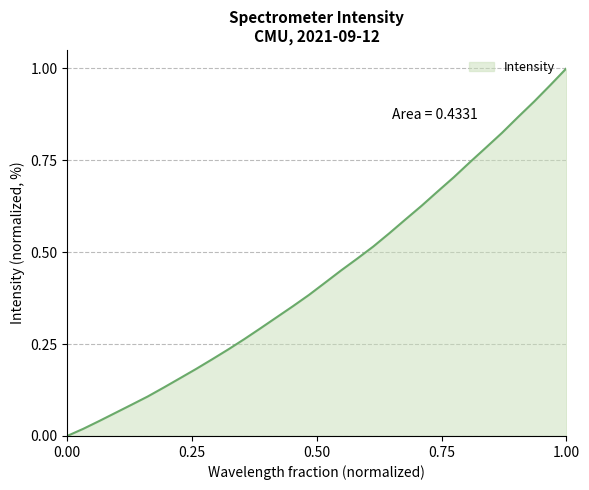

What is the value of the 17th point from the left?

0.4